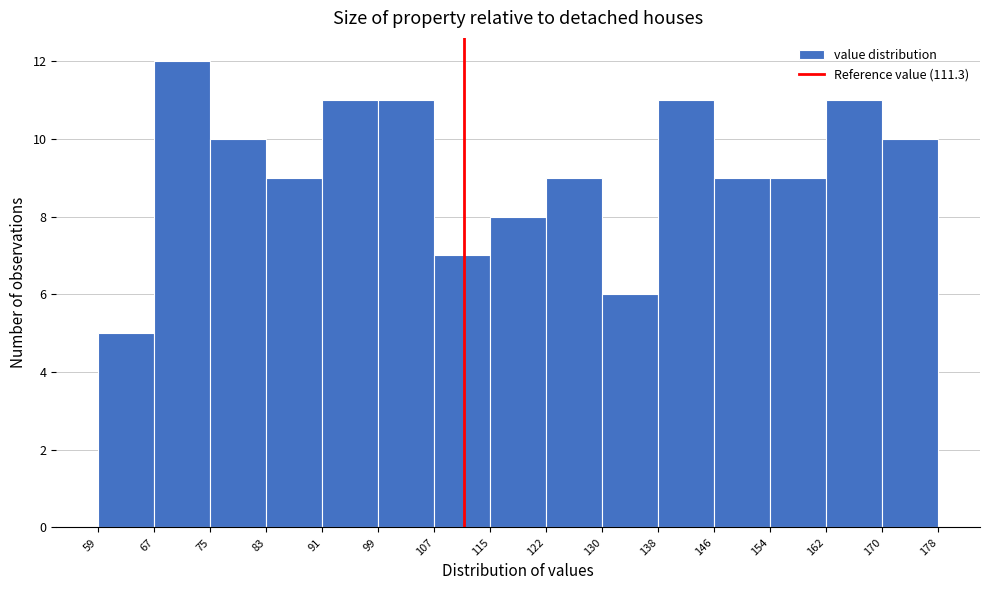

What is the height of the bar covering 107 to 115 on the x-axis? The values are not printed on the chart, so give them approximately, as read against the axis.

7